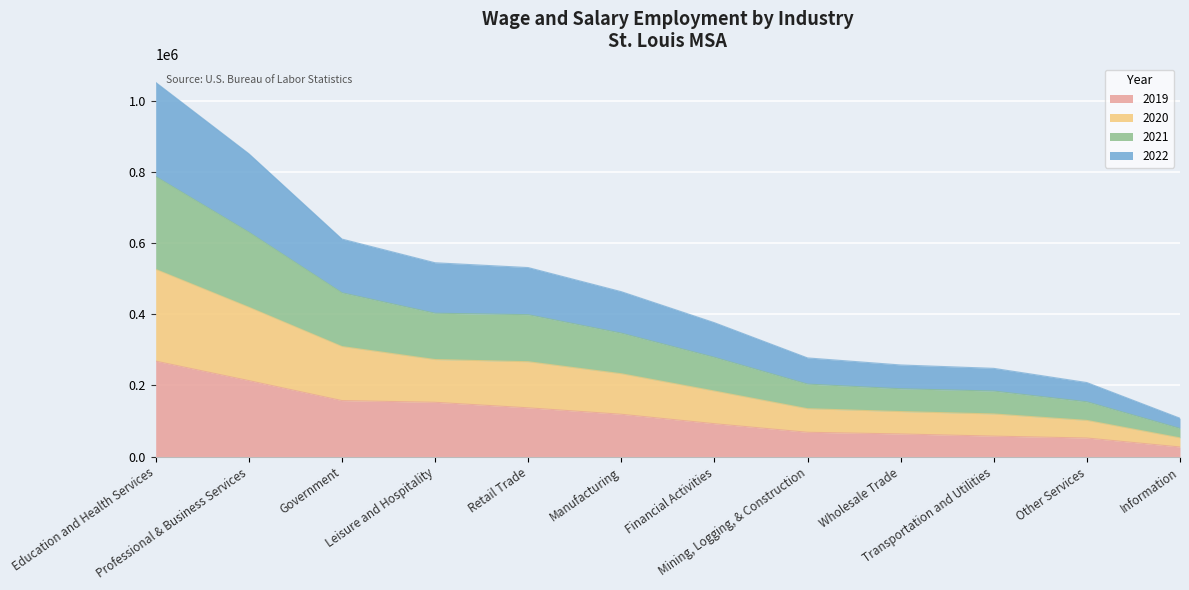

True or false: 2020 has more than 1 interior local peaks.

False